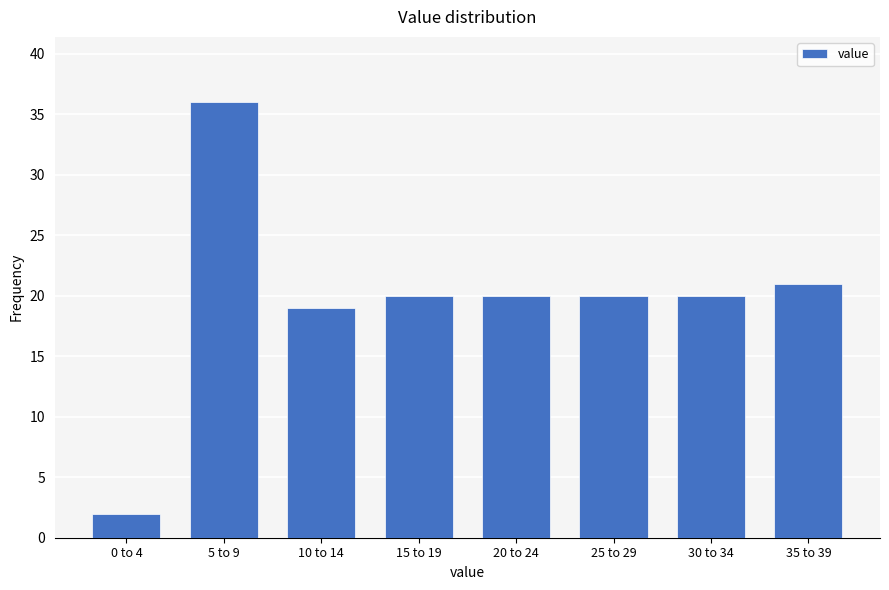

Reading right to left, transcribe all the data shown in this chart.

21	20	20	20	20	19	36	2